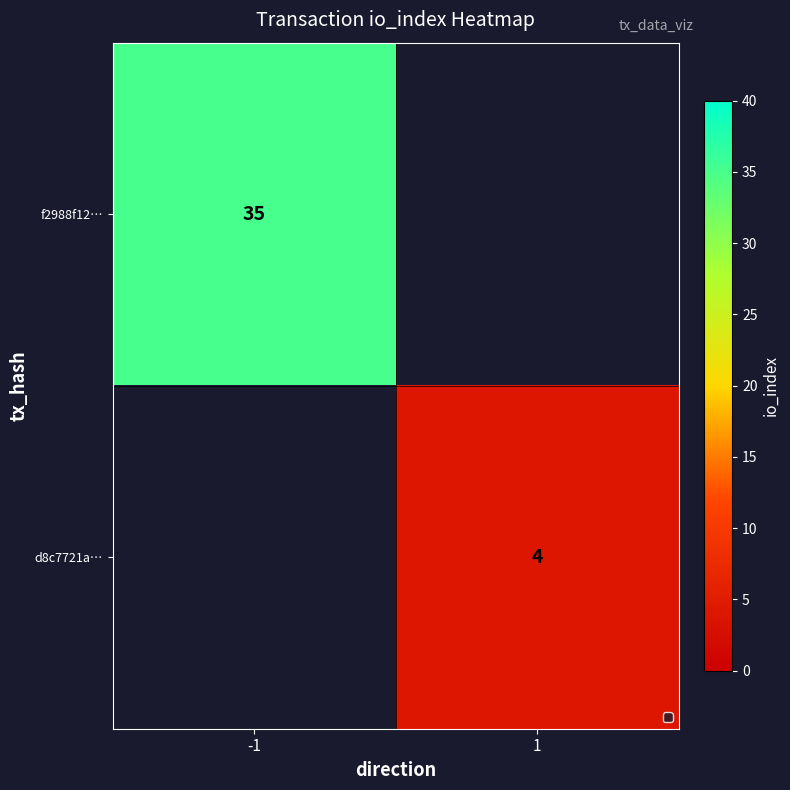

The f2988f12… series shows 55 at -1. True or false?

False